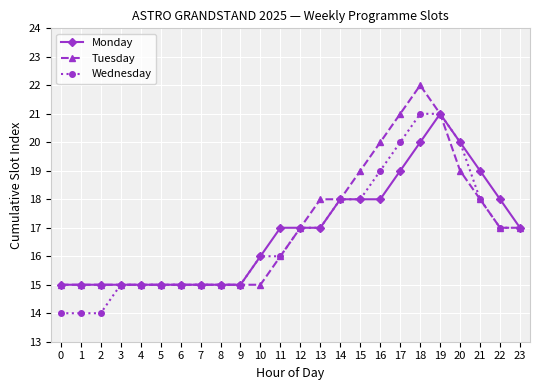

The Tuesday series shows 38 at 18. True or false?

False